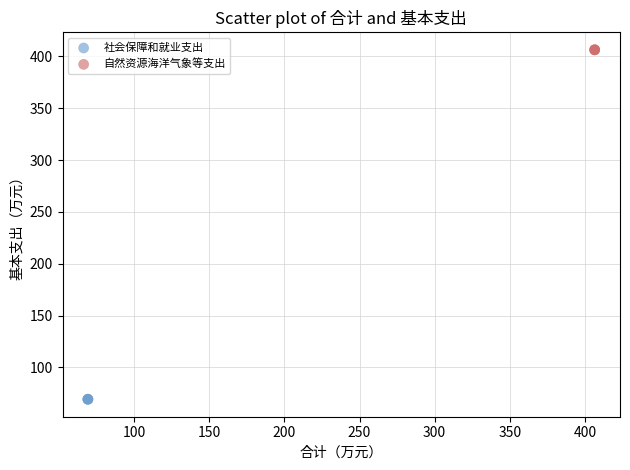

Which series contains the highest Y value?

自然资源海洋气象等支出